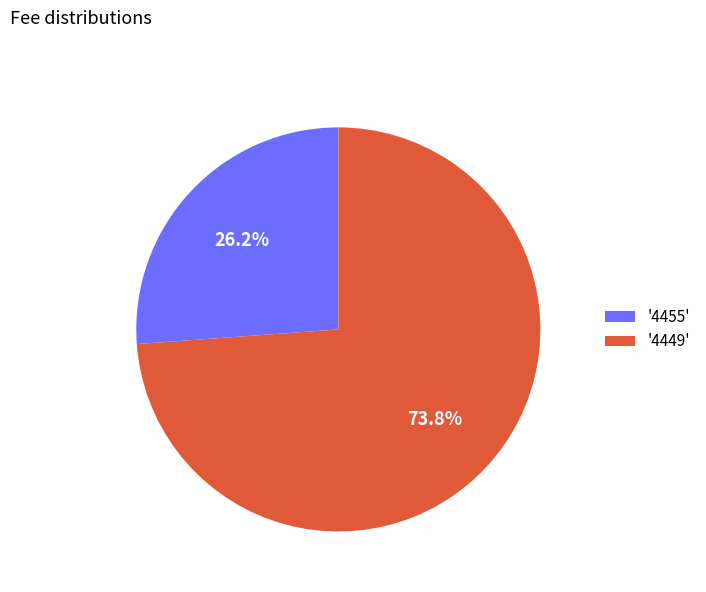

Do '4449' and '4455' together represent more than half of the pie?

Yes